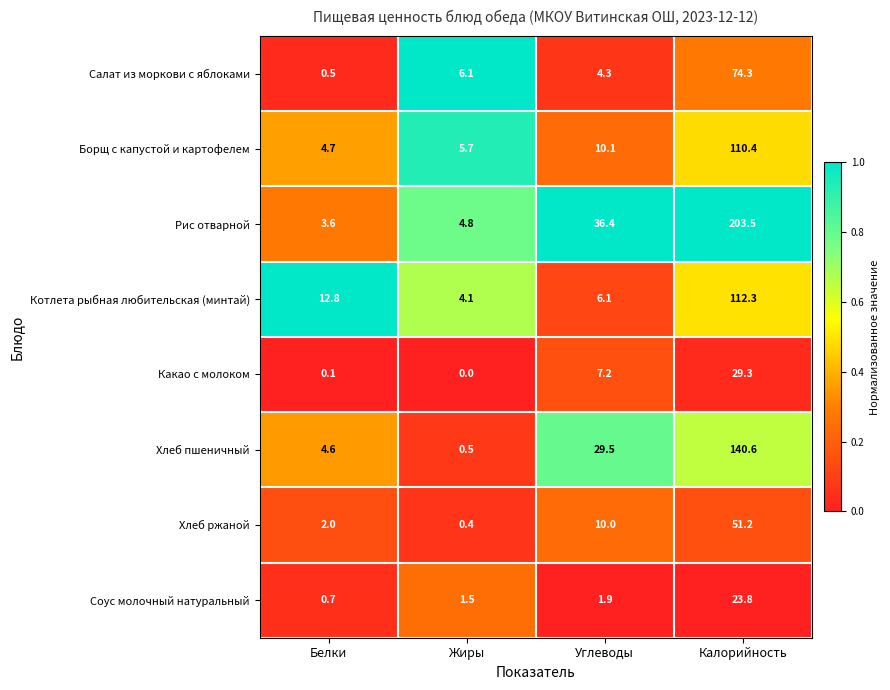

At which category does the chart reach its minimum across all series?

Жиры